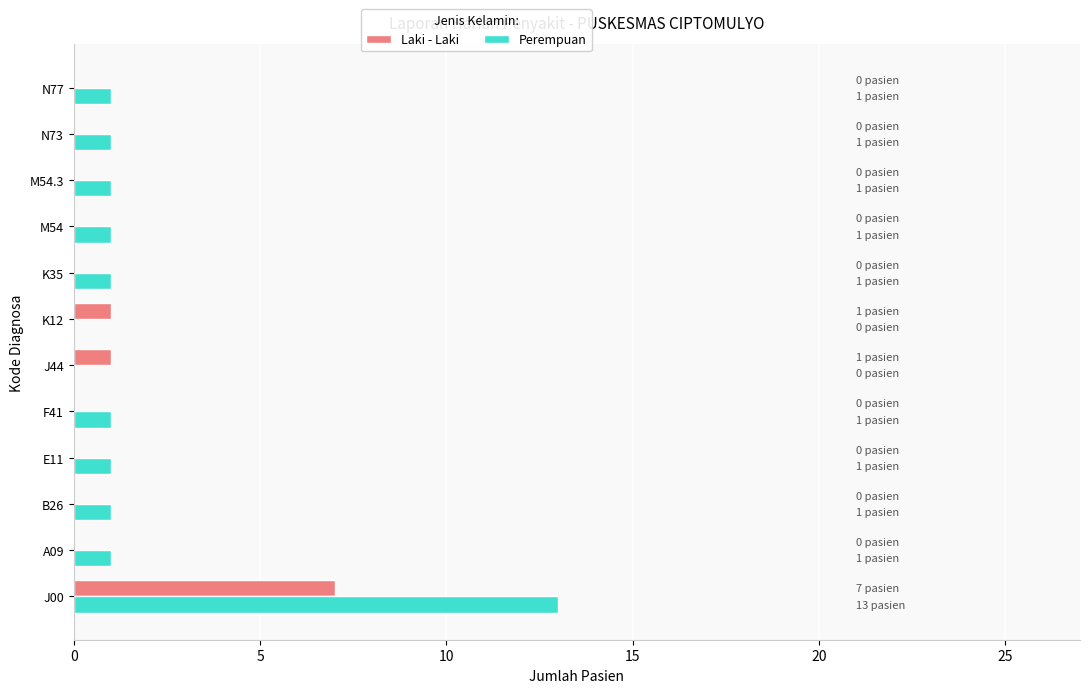

Is it true that Laki - Laki equals 3 at M54?

False